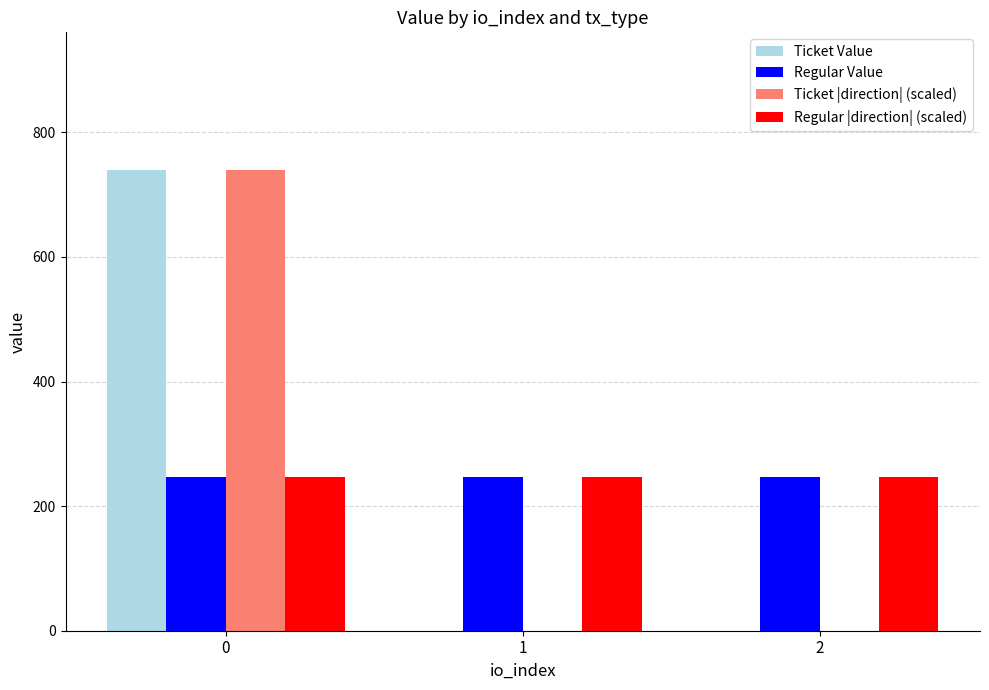

What is the maximum value for Ticket |direction| (scaled)?

738.9